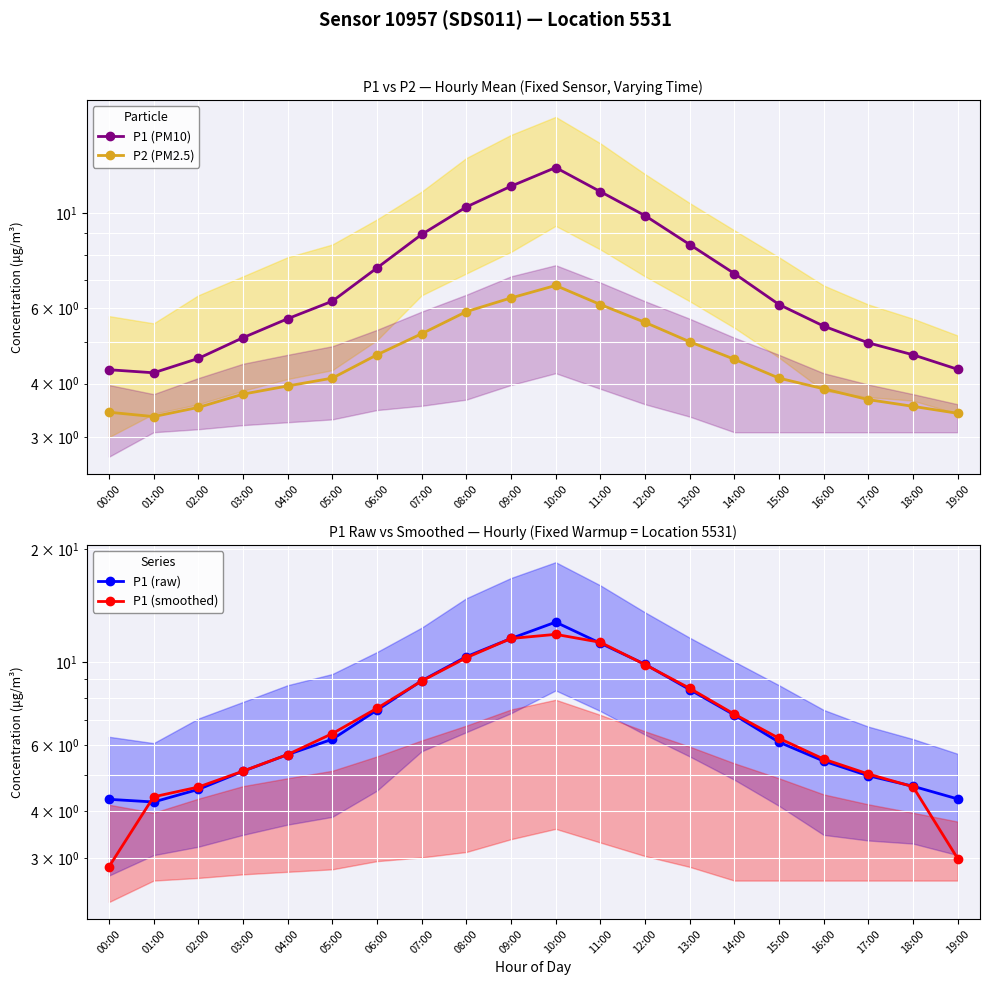

What is the label of the 2nd point from the right?

18:00